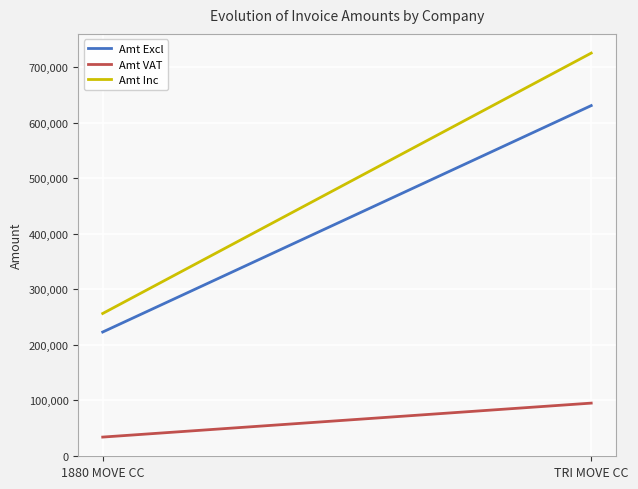

Rank the series at TRI MOVE CC from highest to lowest value.

Amt Inc, Amt Excl, Amt VAT